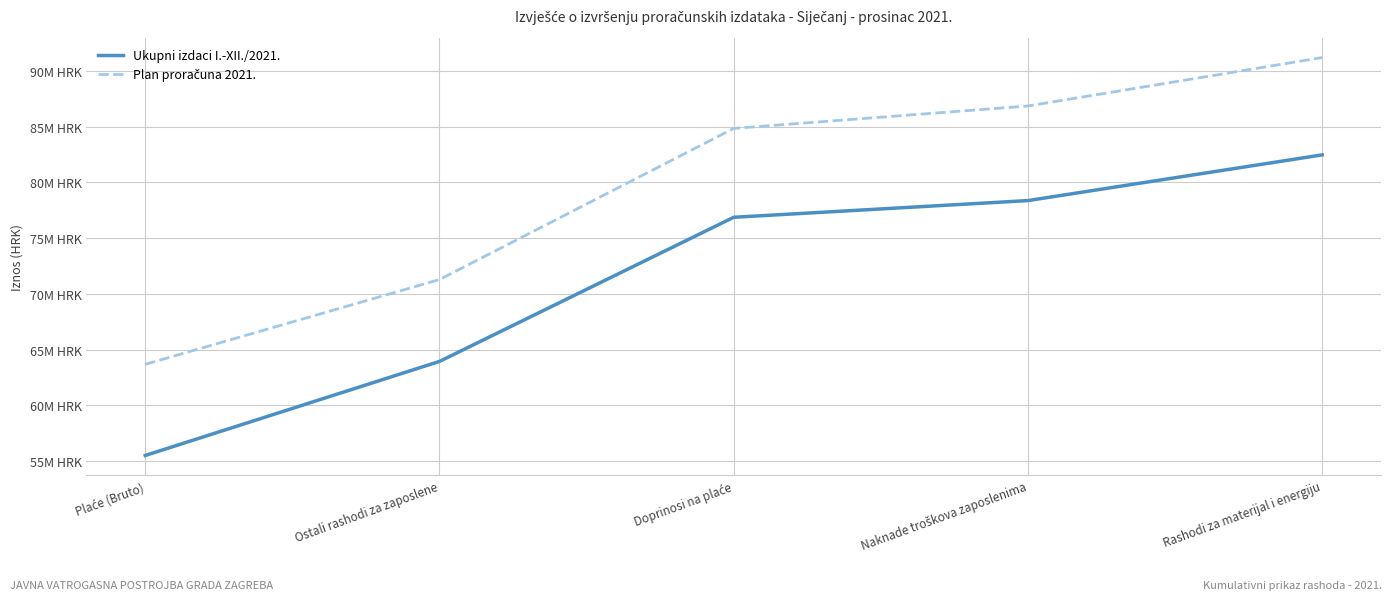

What is the difference between the second highest and second lowest values in the Plan proračuna 2021. series?

15562000.0